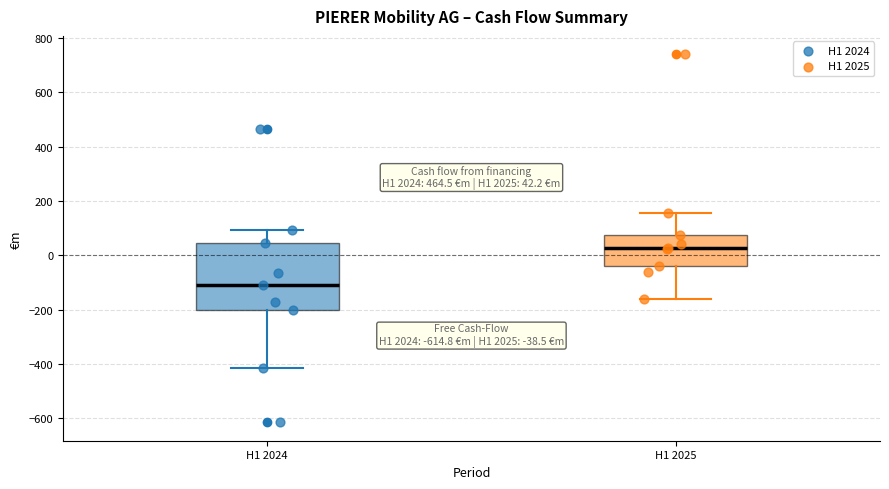

Which box's median line is the highest?

H1 2025